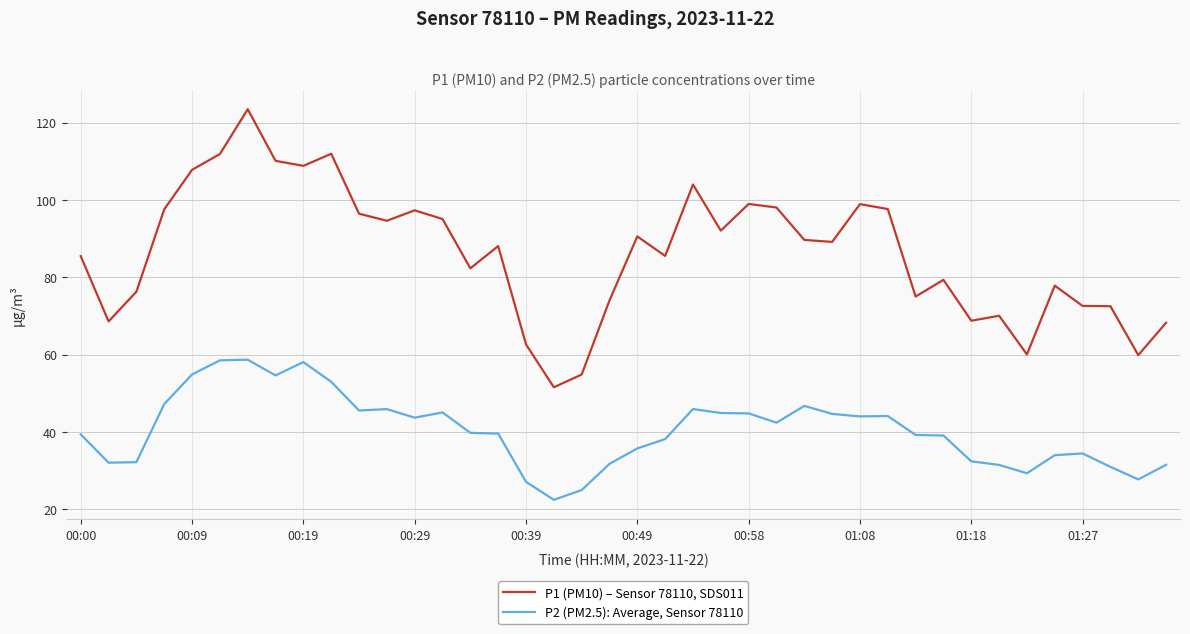

List the series in order of their overall mean, highest first.

P1 (PM10) – Sensor 78110, SDS011, P2 (PM2.5): Average, Sensor 78110